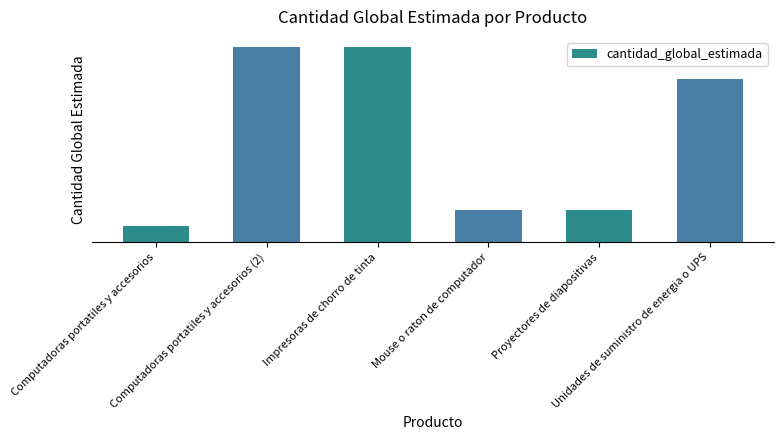

The value at Mouse o raton de computador is 1. True or false?

False